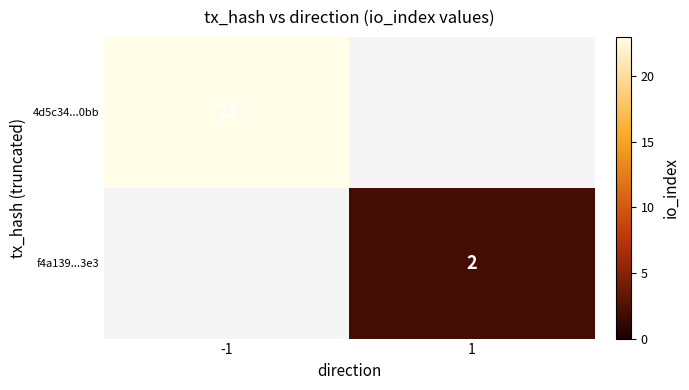

The f4a139...3e3 series shows 1 at 1. True or false?

False